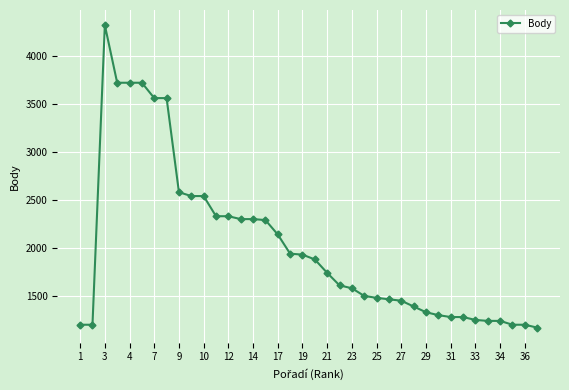

What is the value of the 12th point from the left?

2330